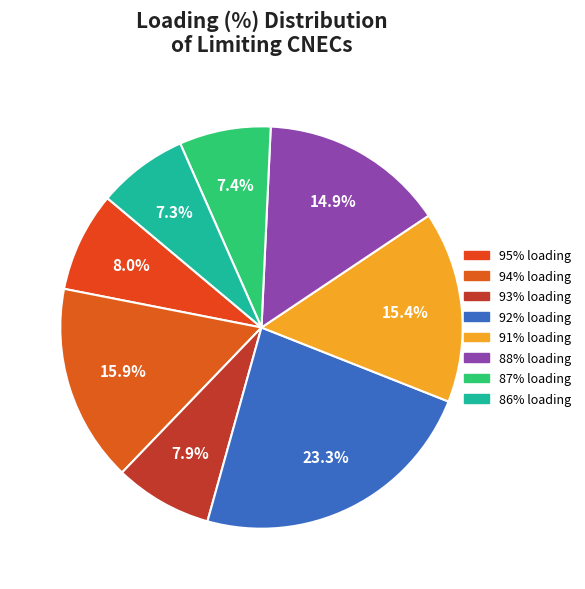

Which category has the smallest portion of the pie?

86% (Base Case)